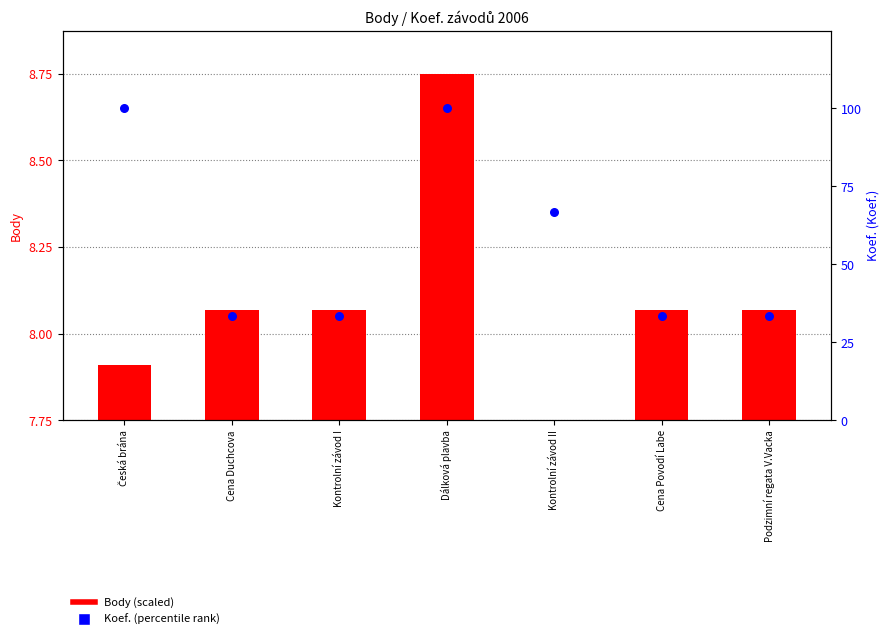

Which series reaches the maximum Y coordinate?

Koef. (percentile)